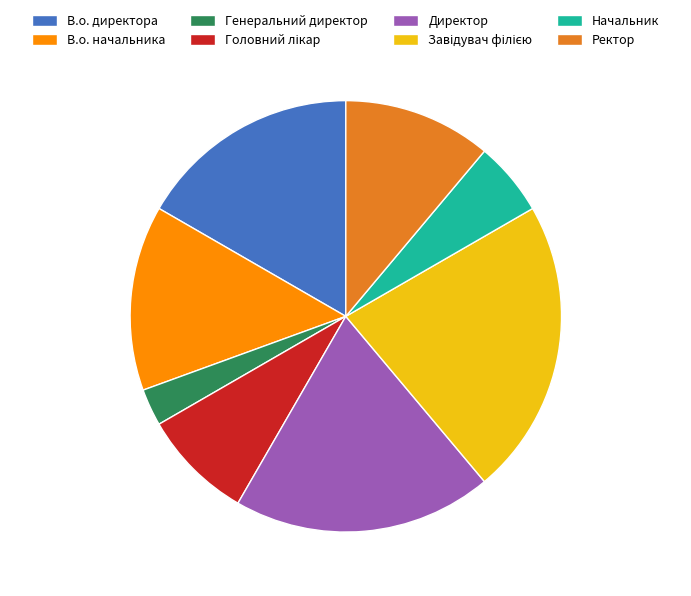

Count the number of slices in the pie.

8